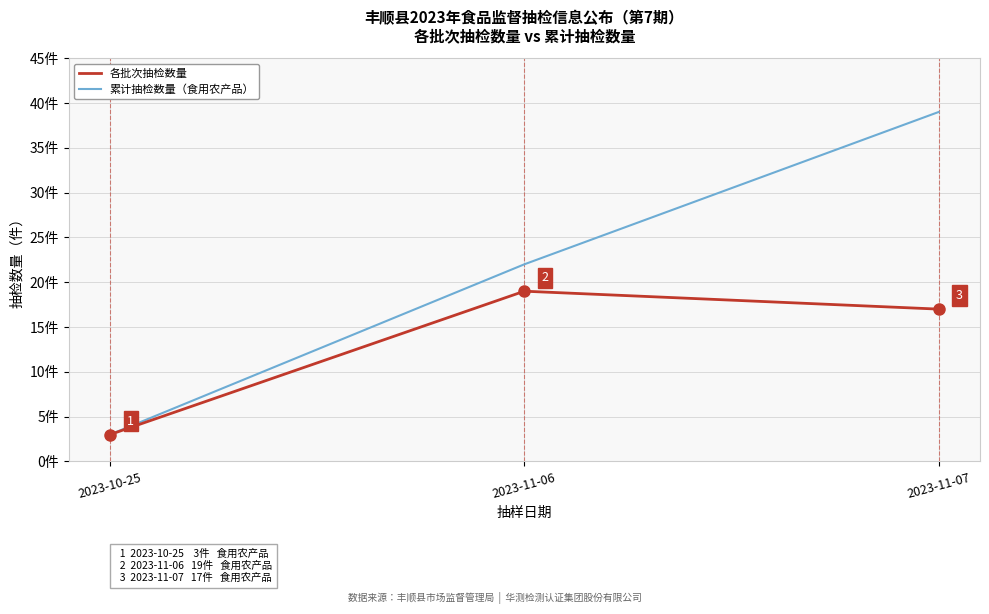

List the series in order of their overall mean, highest first.

累计抽检数量（食用农产品）, 各批次抽检数量